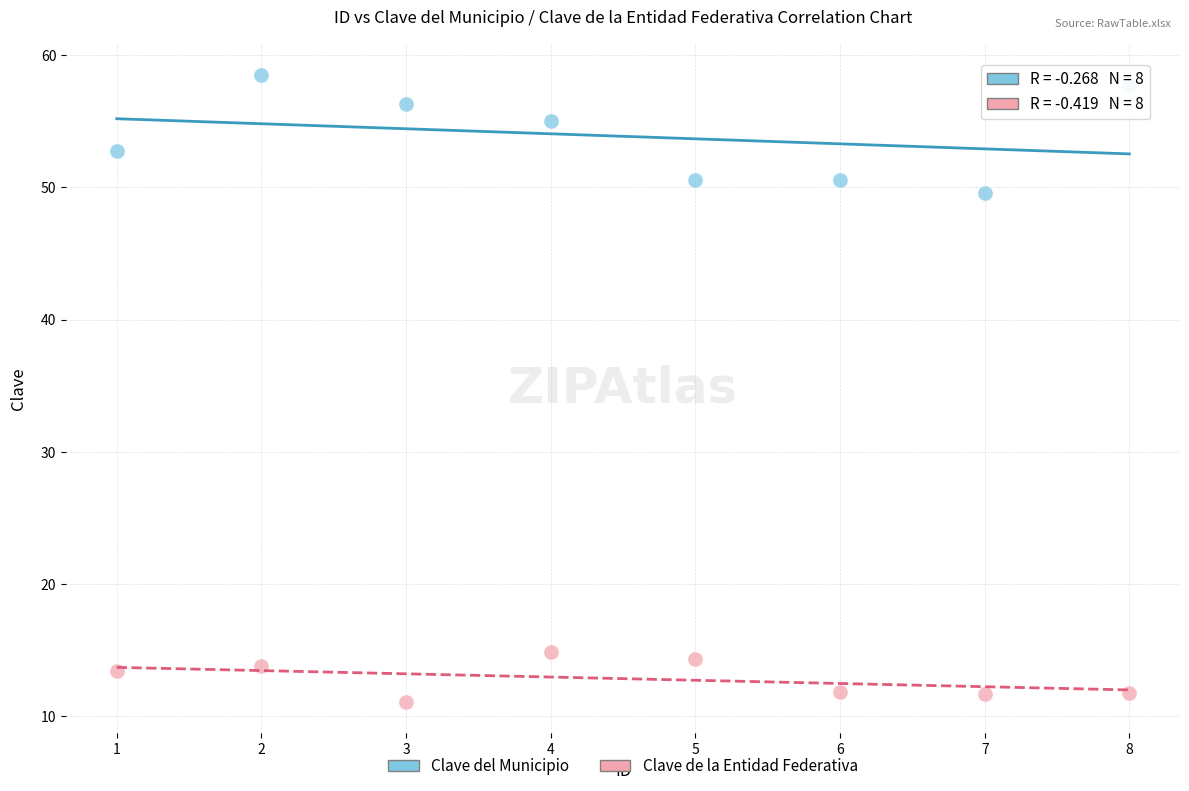

Across all series, what Y value is closest to 34?

49.6